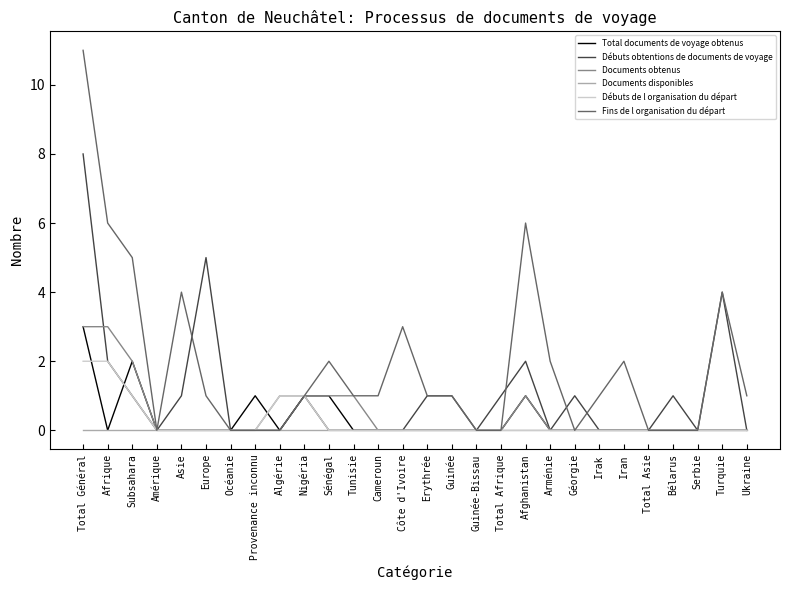

At which category does Total documents de voyage obtenus reach its first local peak?

Subsahara